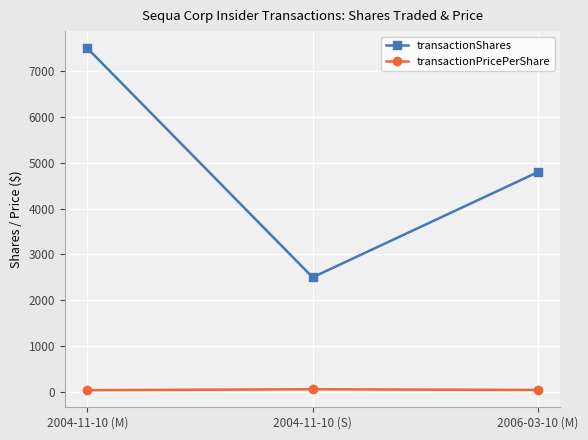

What is the value of the transactionShares point at the 3rd from the left?

4796.0